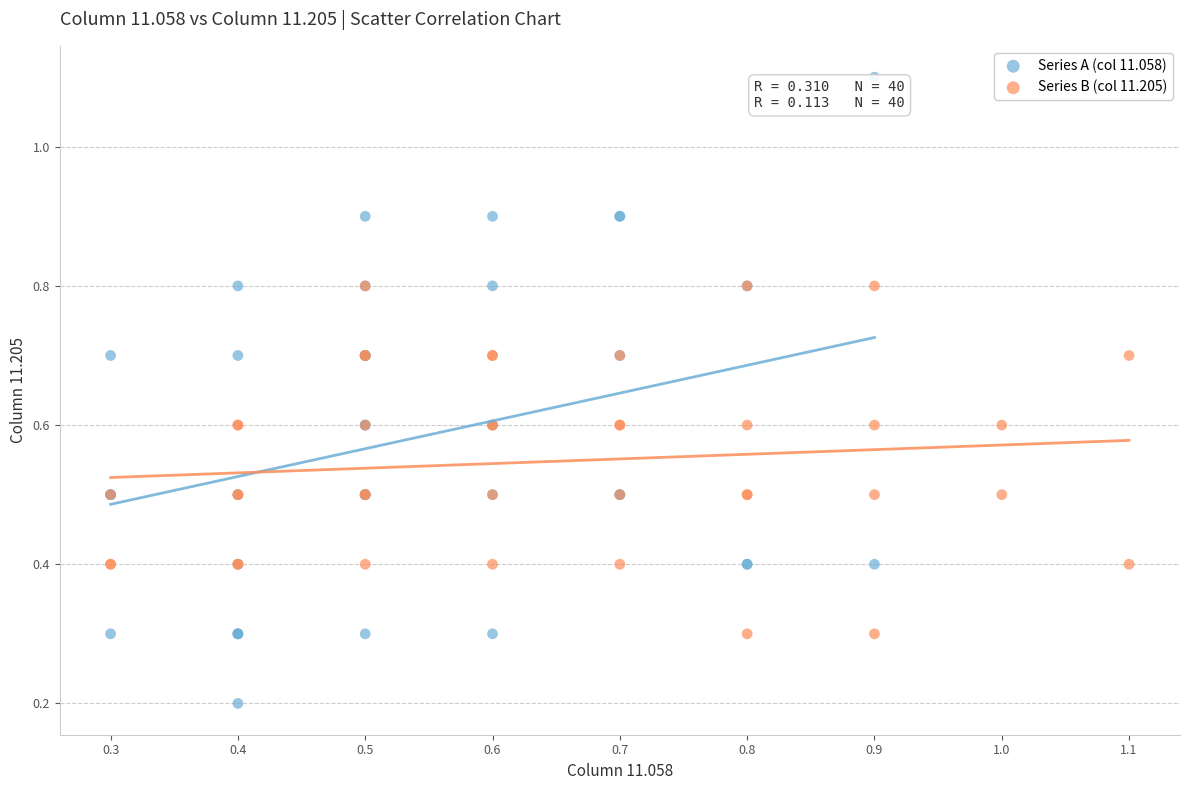

Which series reaches the maximum Y coordinate?

Series A (col 11.058)